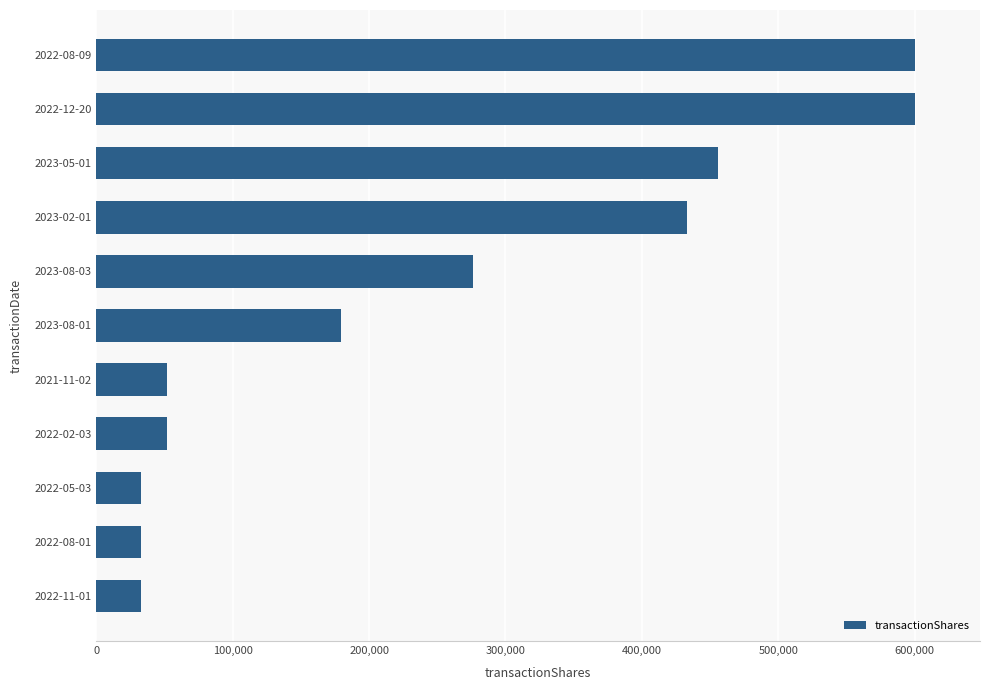

Reading top to bottom, transcribe all the data shown in this chart.

600000	600000	455536	432928	275888	179648	52056	52056	32904	32904	32904